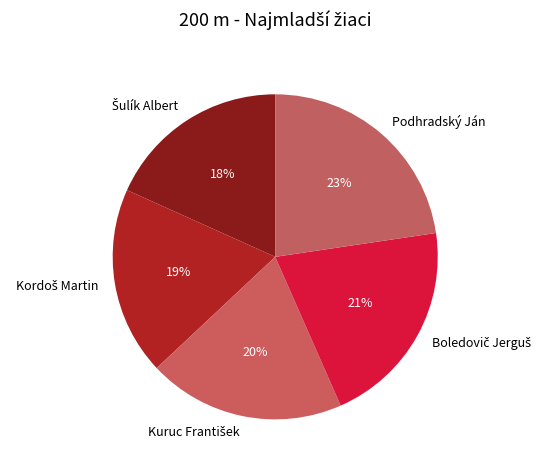

Which slice is the largest?

Podhradský Ján